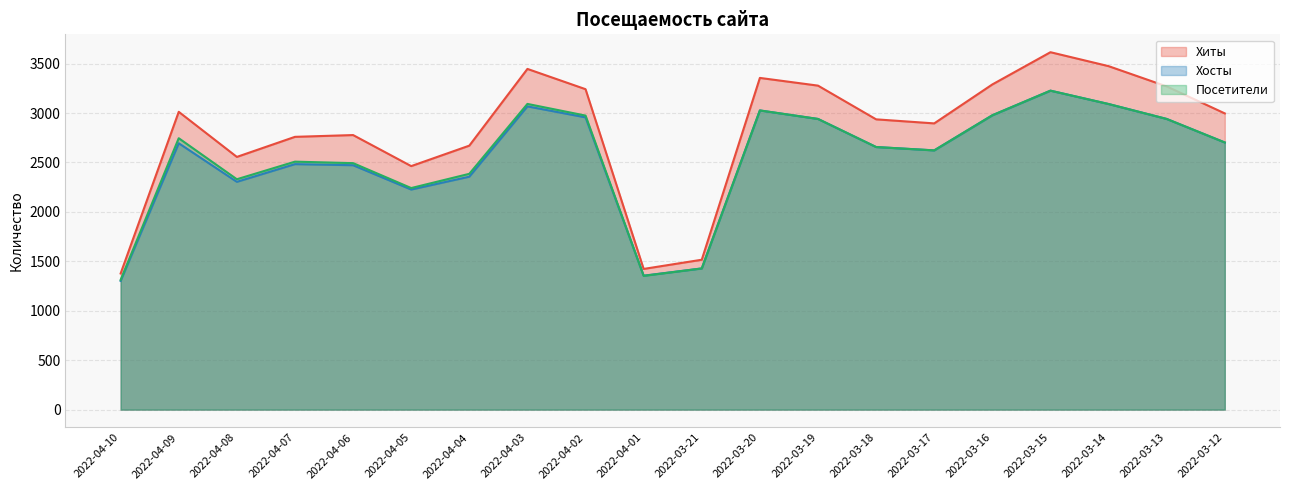

What is the average value of the Хиты series?

2817